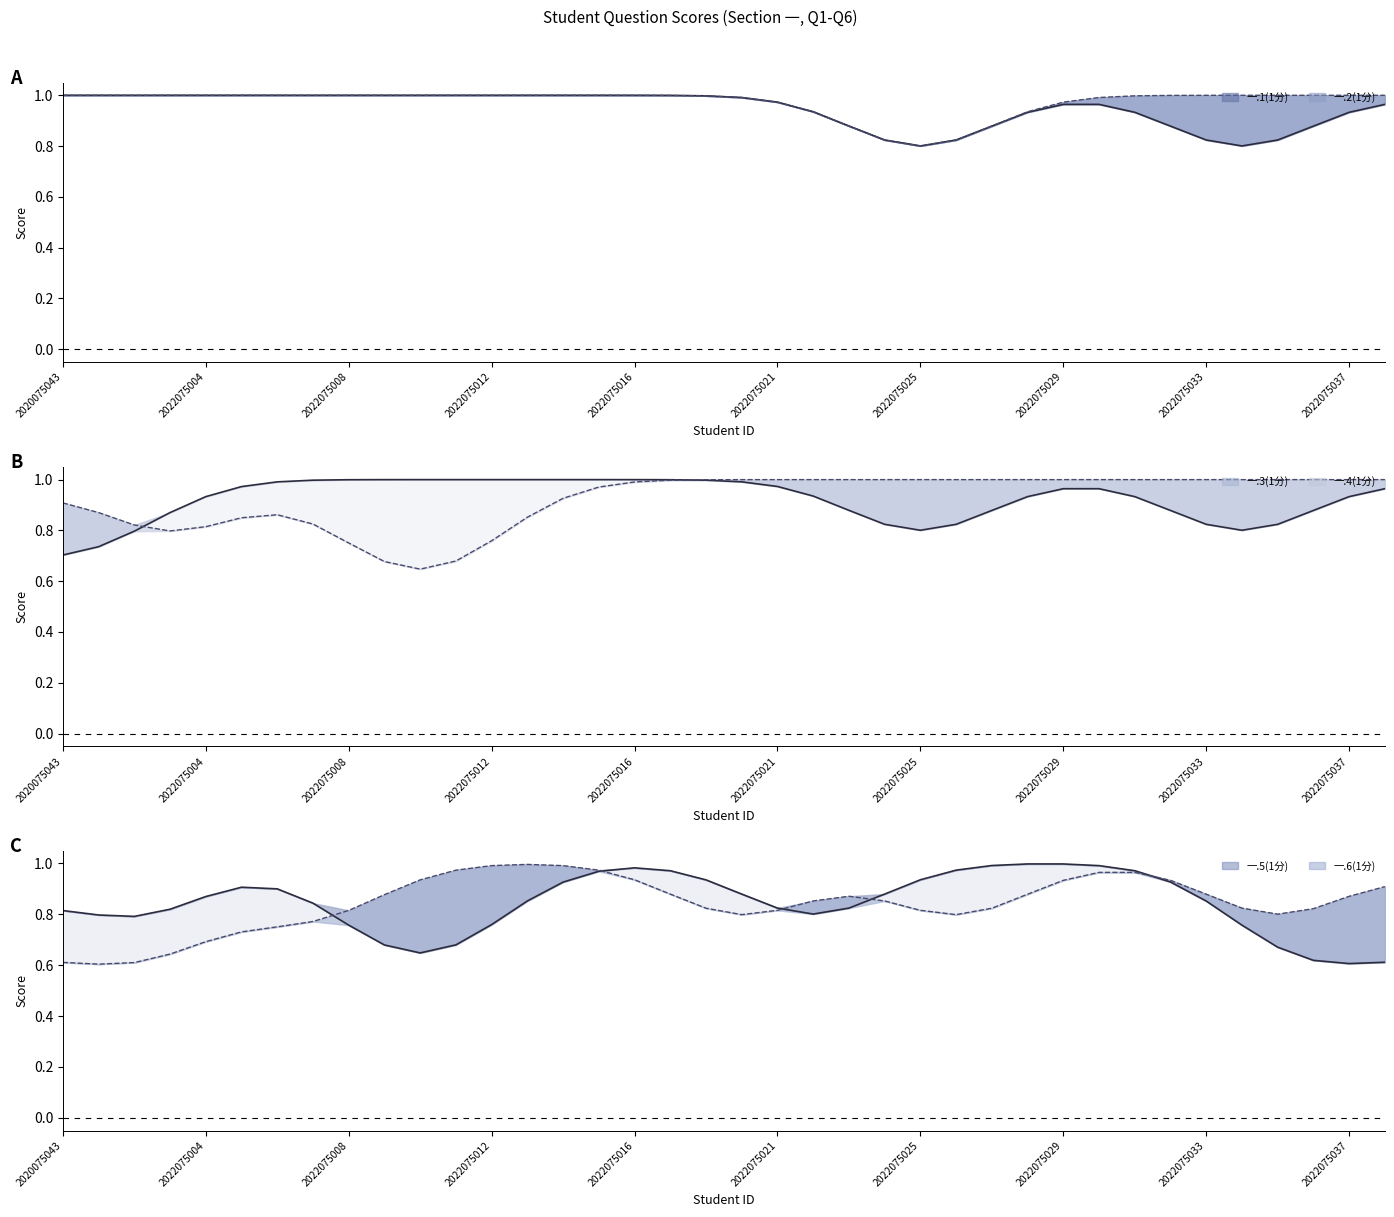

What are all the series names shown in the legend?

一.1(1分), 一.2(1分), 一.3(1分), 一.4(1分), 一.5(1分), 一.6(1分)